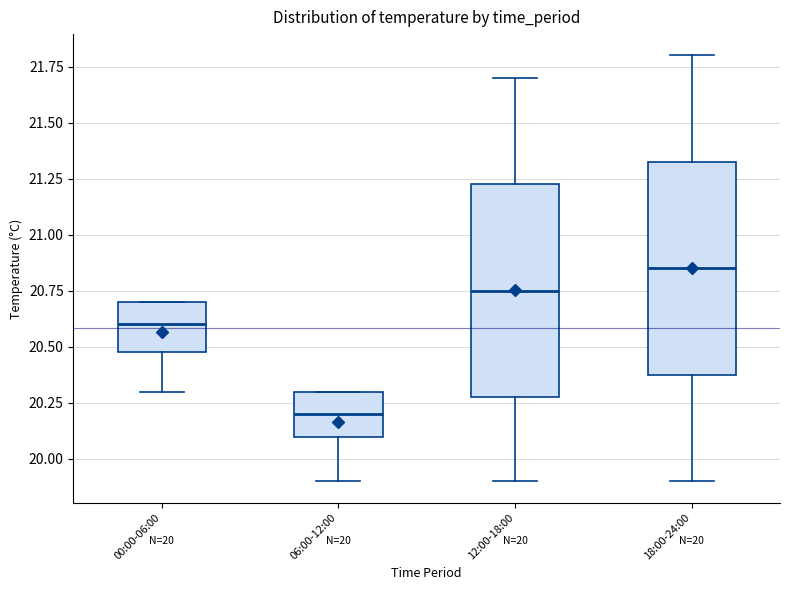

Which box has the highest median line?

18:00-24:00